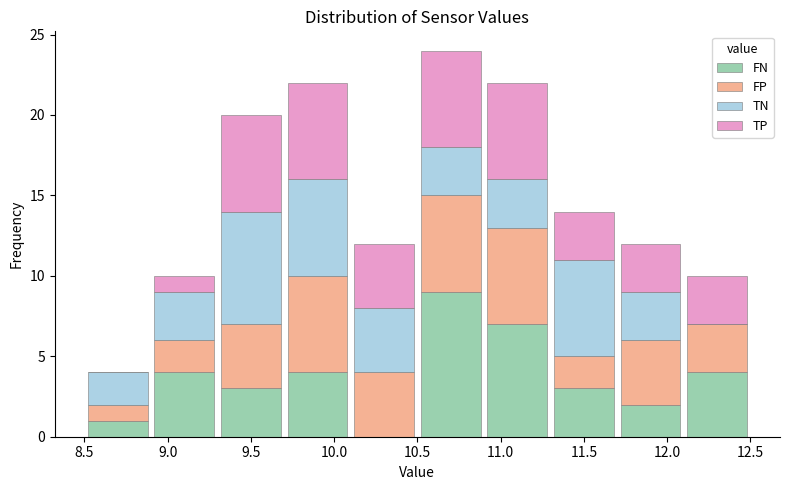

What is the total height of the stacked bar covering 10.9 to 11.3 on the x-axis? The values are not printed on the chart, so give them approximately, as read against the axis.

22